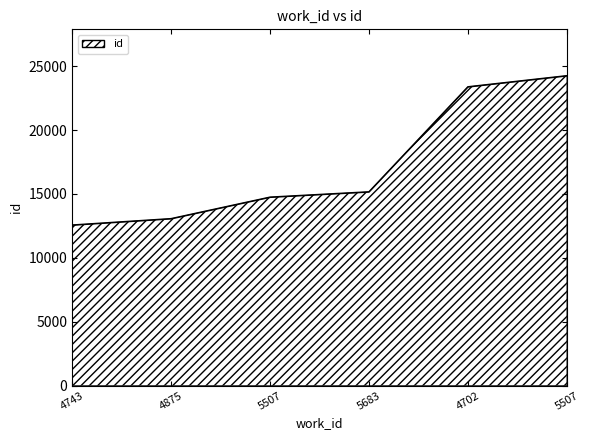

How many categories are shown in the chart?

6